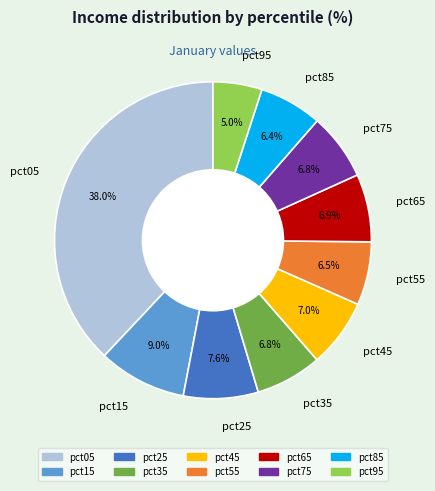

Does any single category account for the majority?

No